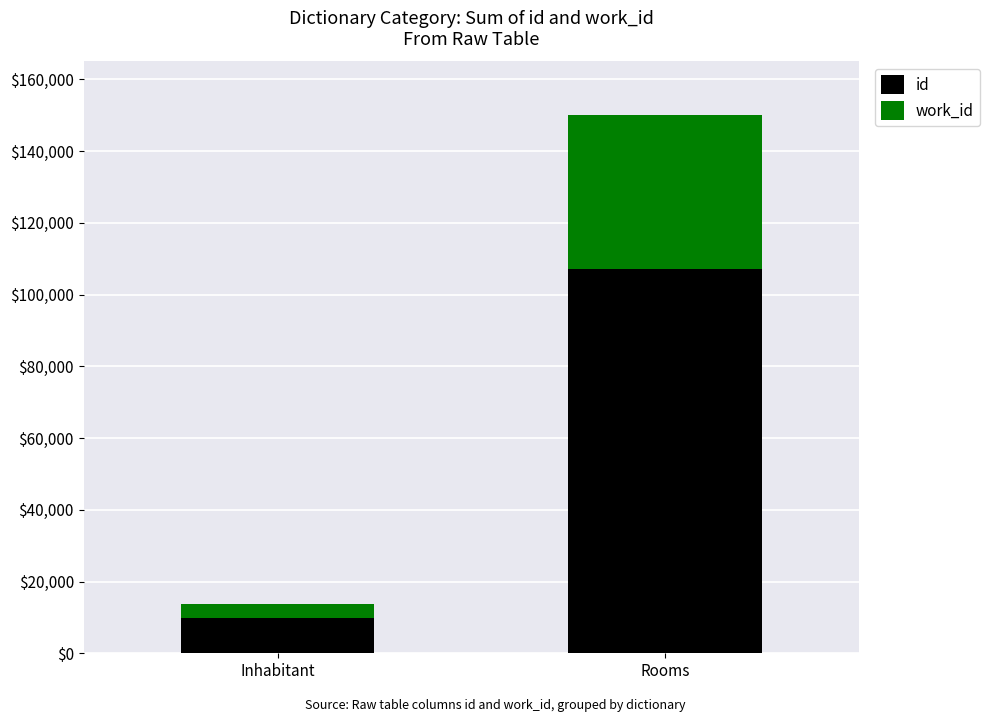

What is the total value across all series at Rooms?

150083